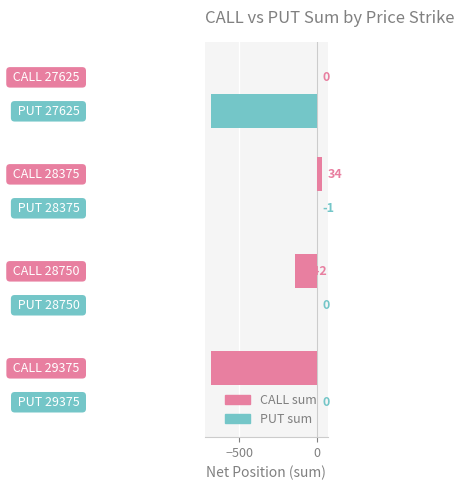

Which series has the largest total across all categories?

PUT sum